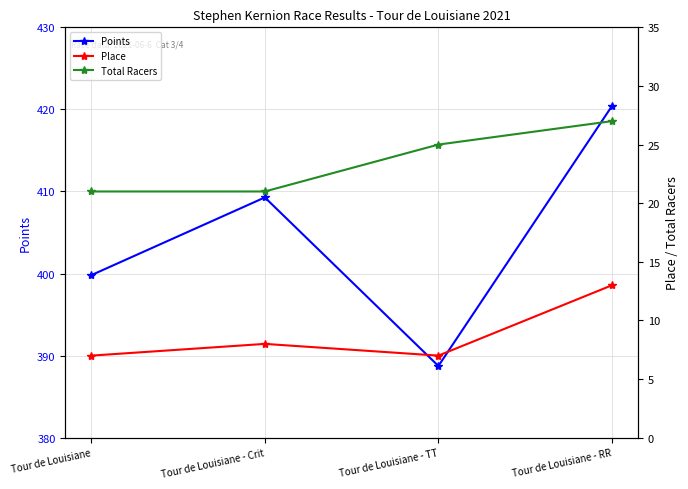

Is it true that Total Racers equals 25.0 at Tour de Louisiane - TT?

True